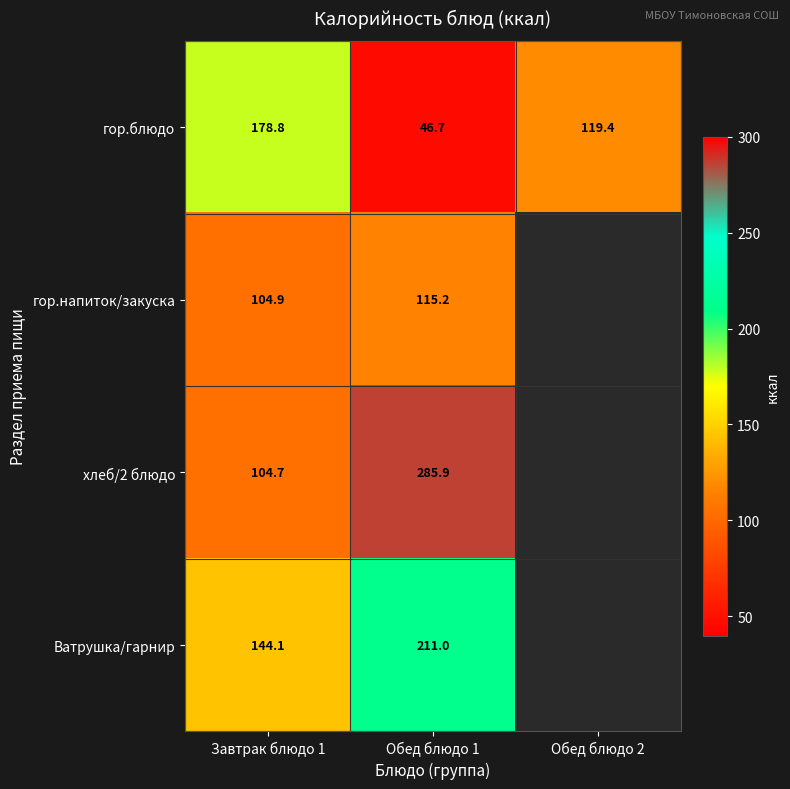

Which has a higher value, Обед блюдо 2 or Завтрак блюдо 1?

Завтрак блюдо 1